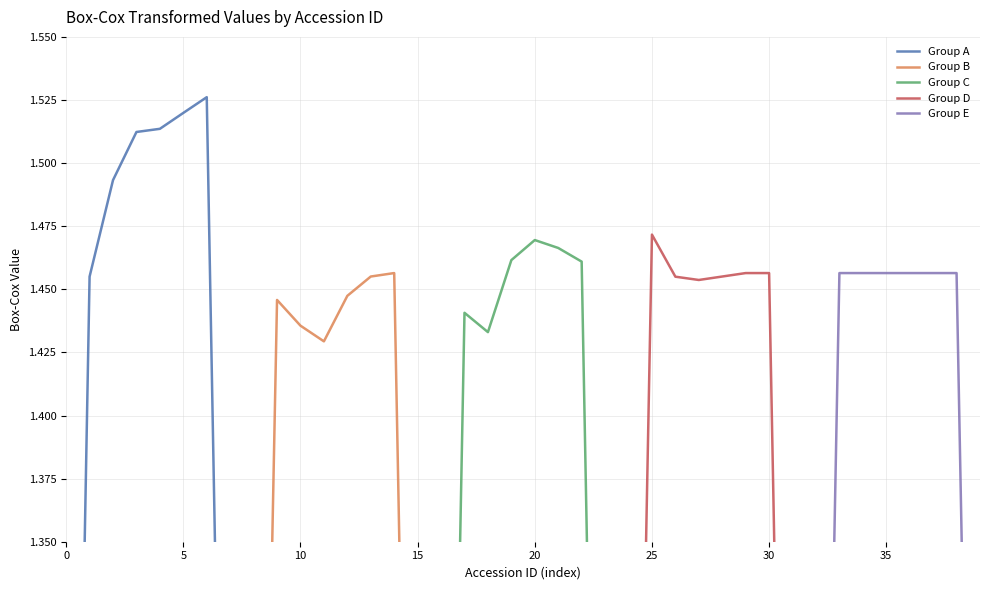

After their last crossing, which series has the higher values: Group A or Group D?

Group A